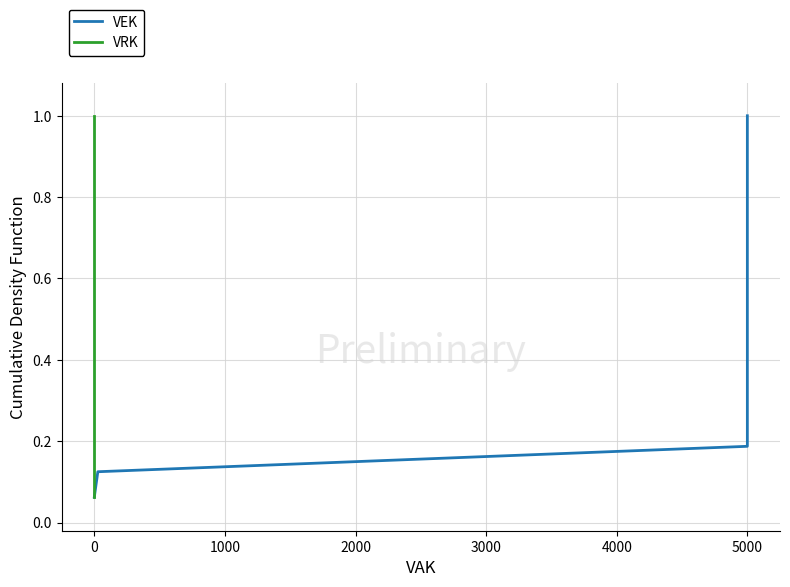

True or false: VRK and VEK cross at least once.

False